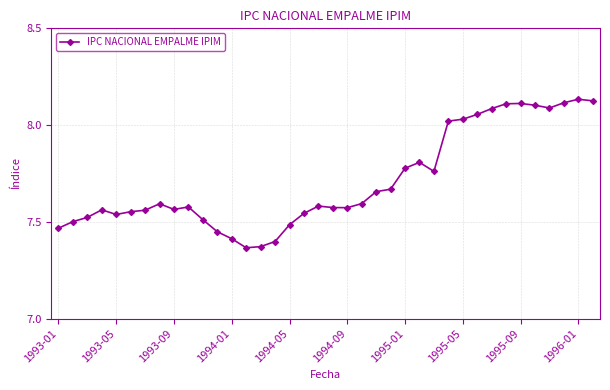

What is the difference between the maximum and minimum values?

0.8